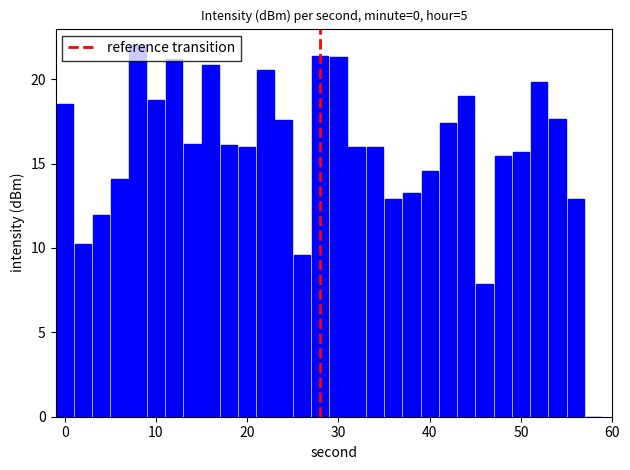

What is the average value?

15.8